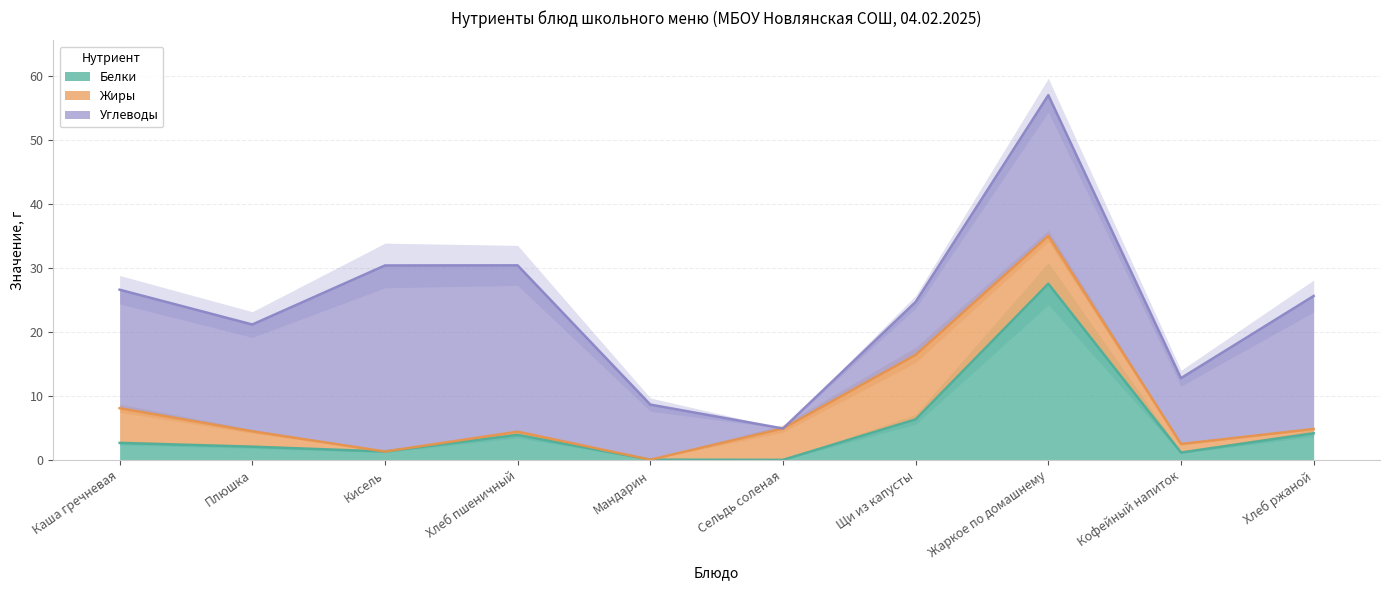

What is the difference between the Углеводы values at Щи из капусты and Мандарин?

0.3